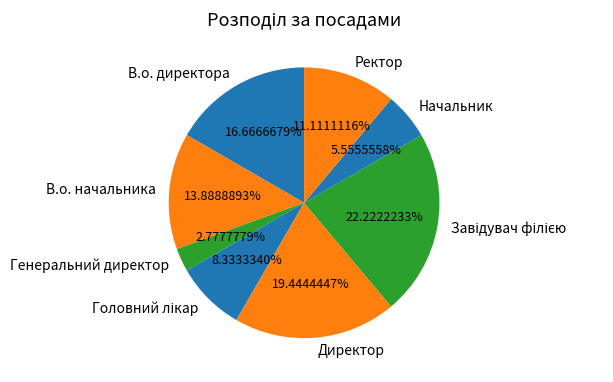

Does any single category account for the majority?

No